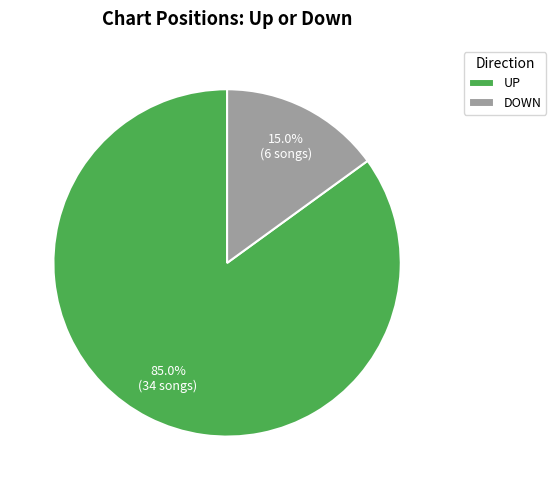

What is the majority slice?

UP